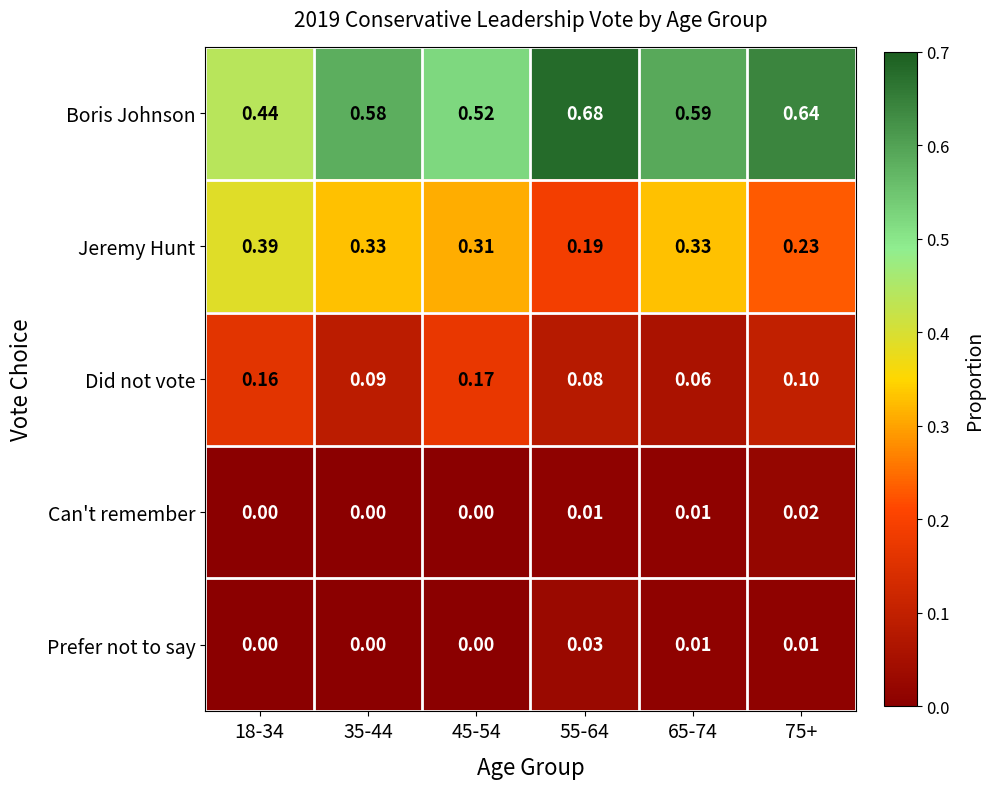

Rank the series by their maximum value, from highest to lowest.

Boris Johnson, Jeremy Hunt, Did not vote, Prefer not to say, Can't remember